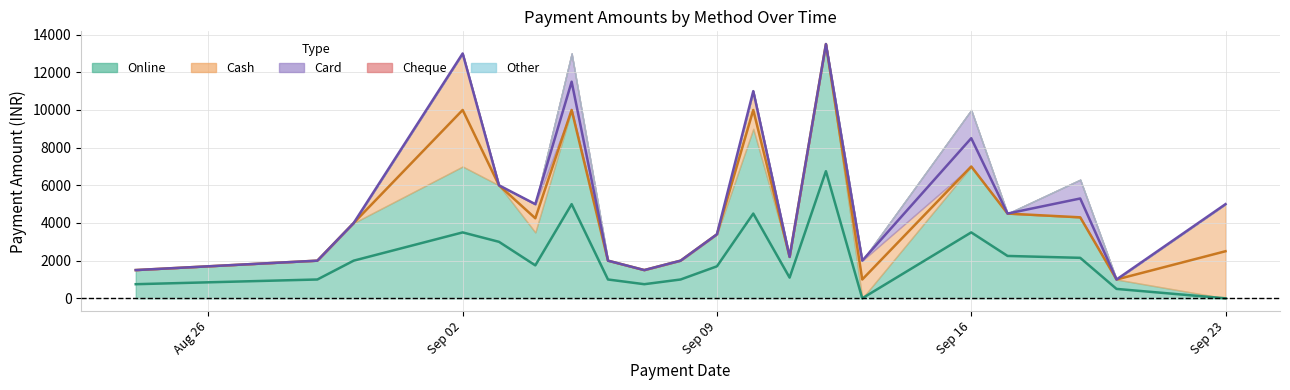

What are all the series names shown in the legend?

Online, Cash, Card, Cheque, Other